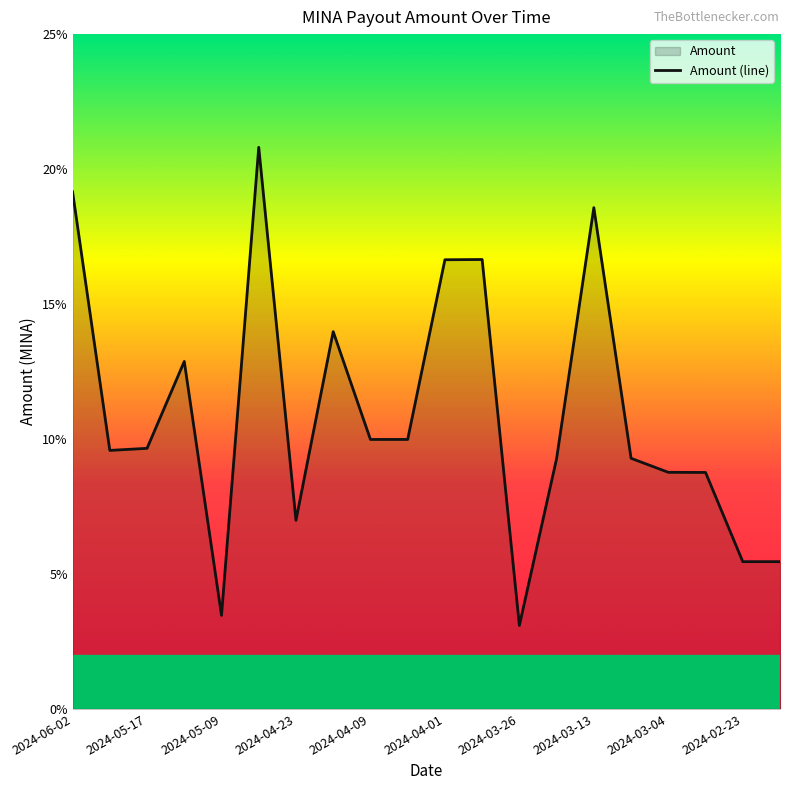

Does the chart display data point markers on the line(s)?

No